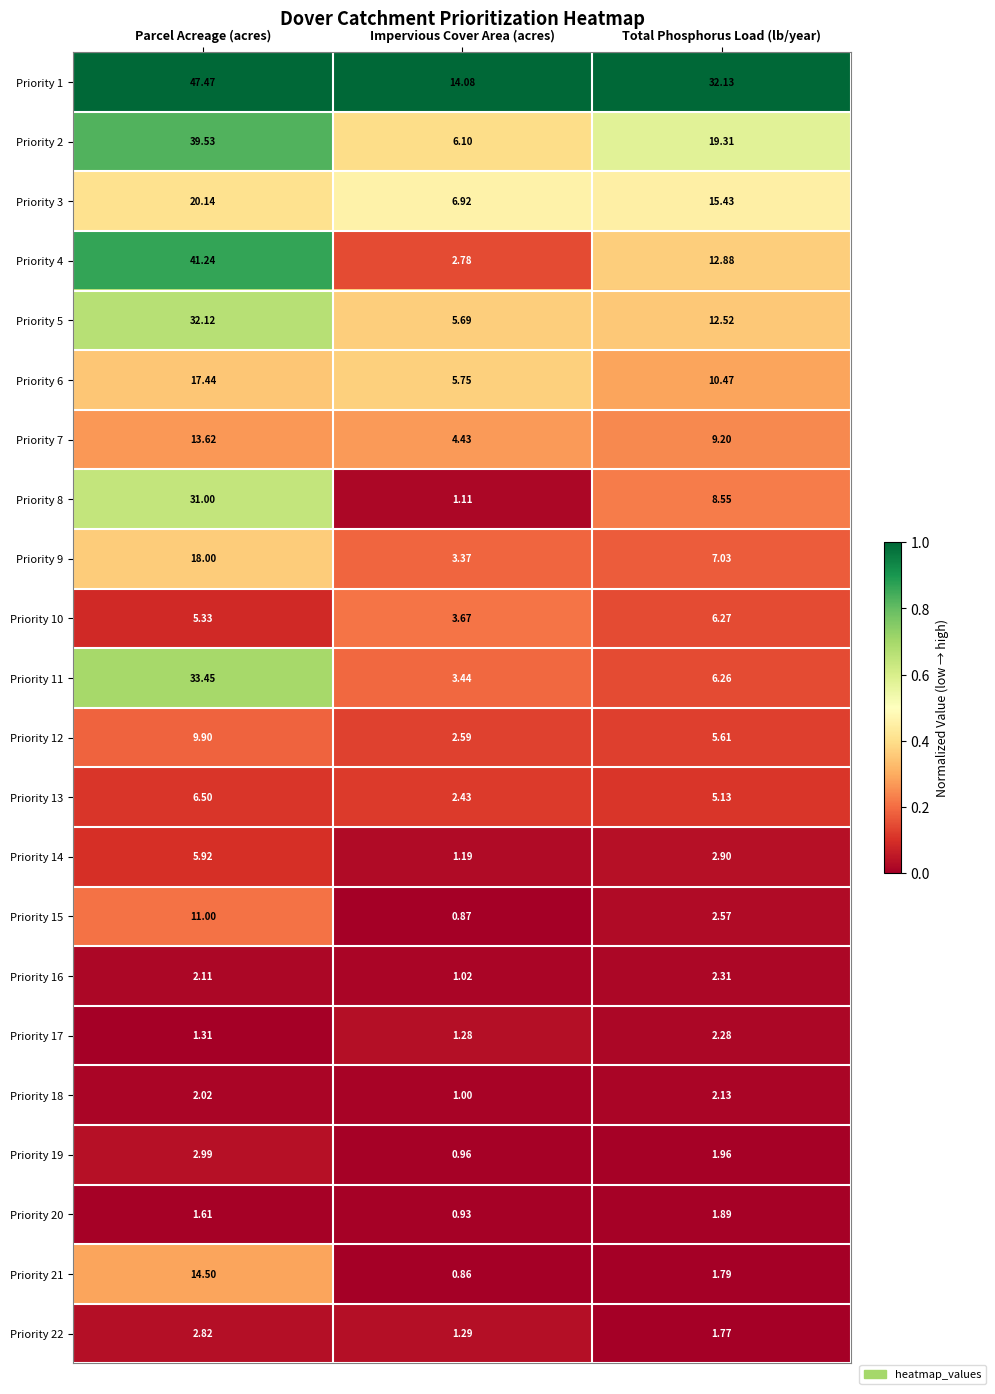

List the labels in order of Priority 8 value, smallest first.

Impervious Cover Area (acres), Total Phosphorus Load (lb/year), Parcel Acreage (acres)